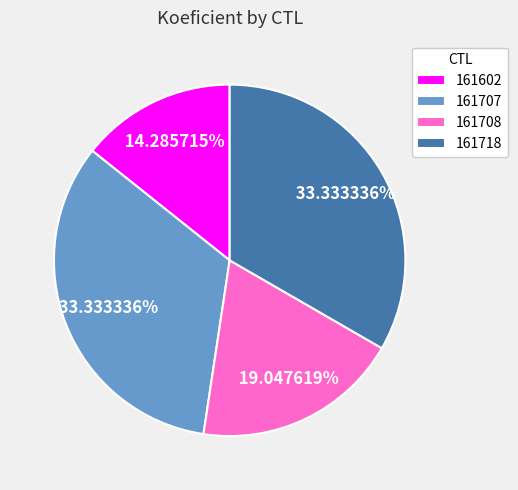

Count the number of slices in the pie.

4